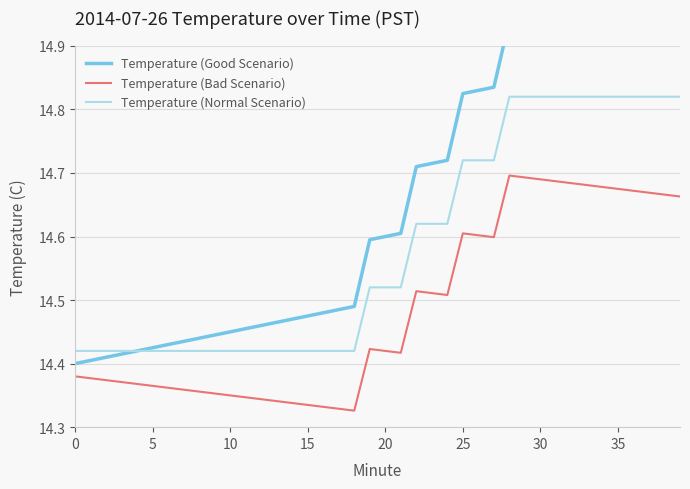

What is the lowest value of the Temperature (Good Scenario) series?

14.4